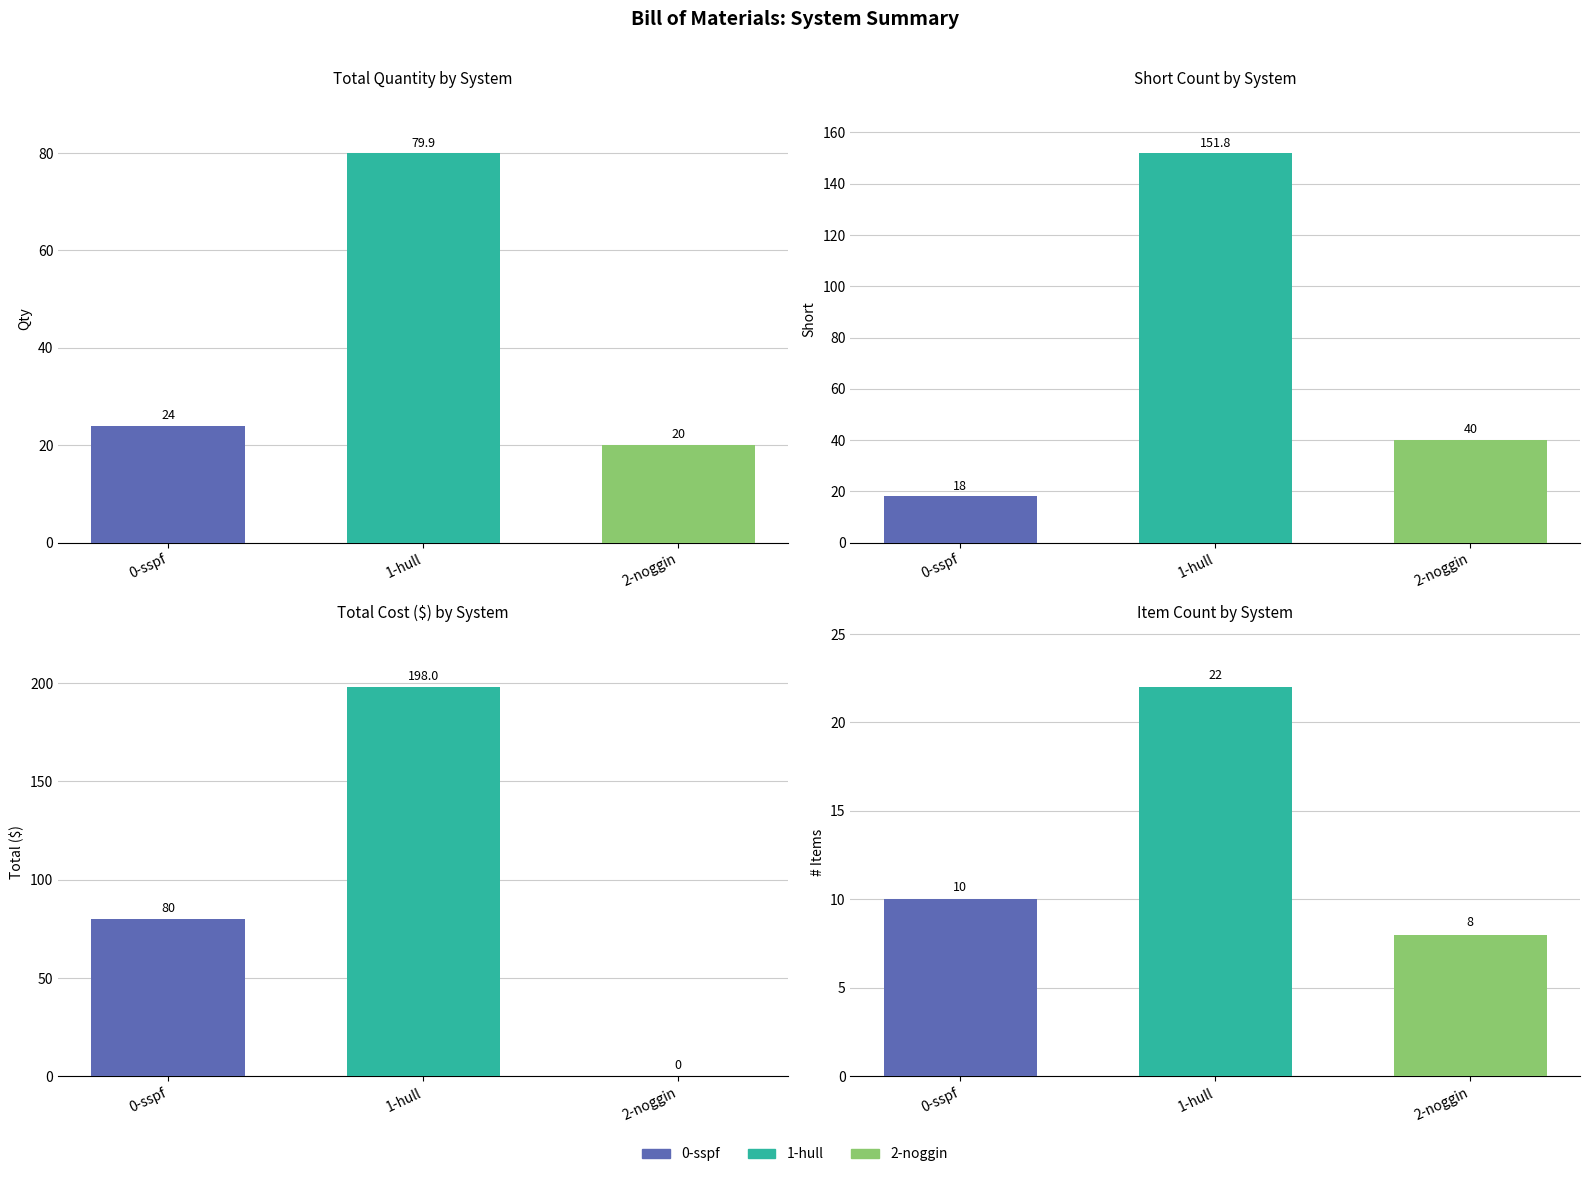

Which series has the largest range (max minus min)?

Total